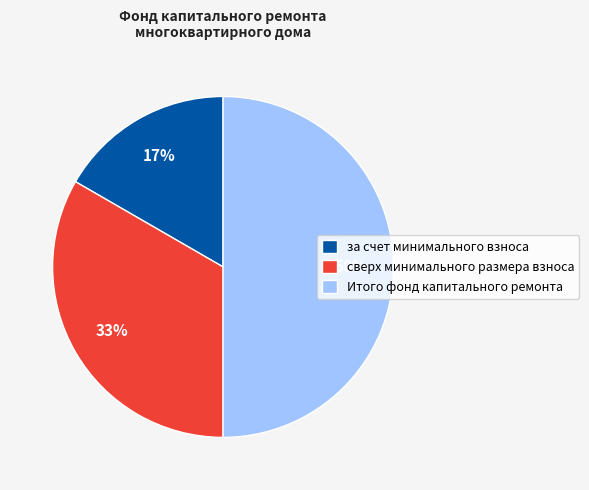

Is it true that сверх минимального размера взноса is 22% of the pie?

False